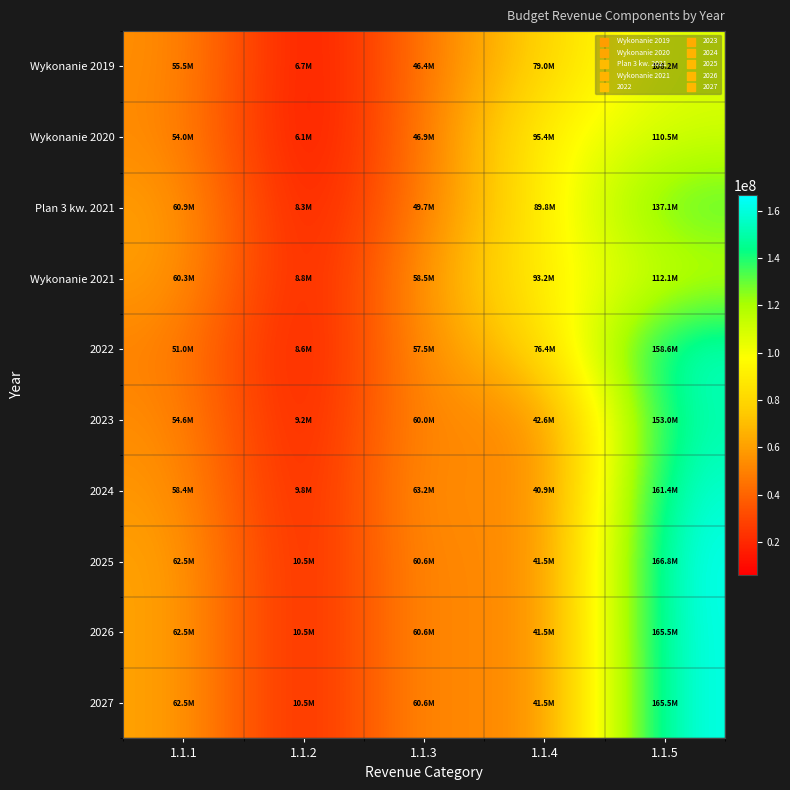

Between 1.1.1 and 1.1.4, which is larger?

1.1.4